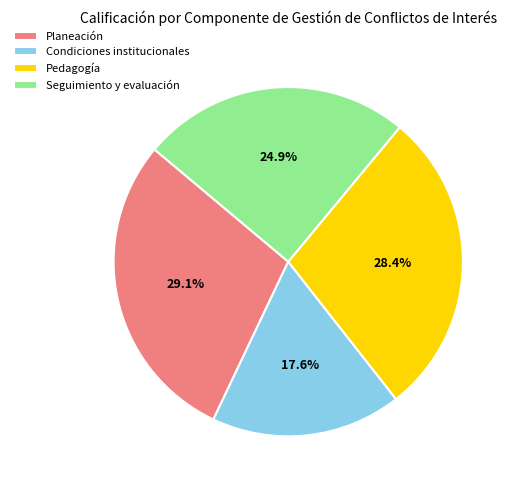

How many segments does this pie chart have?

4